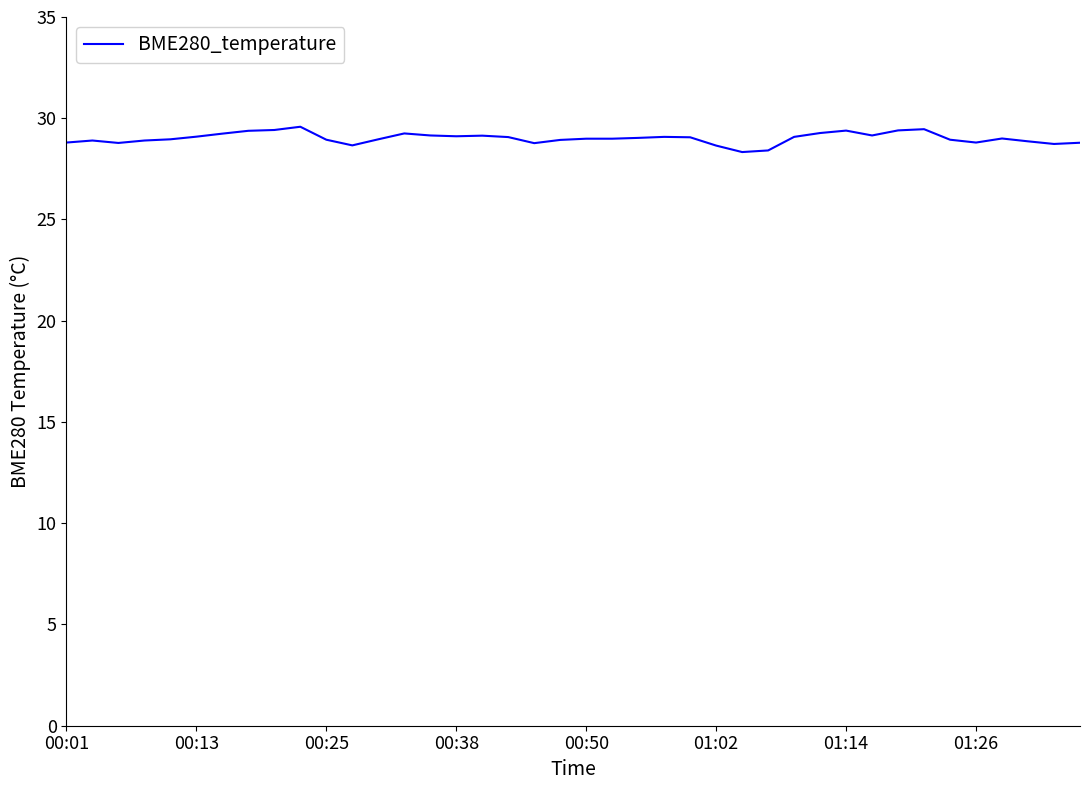

What is the minimum value shown in the chart?

28.3